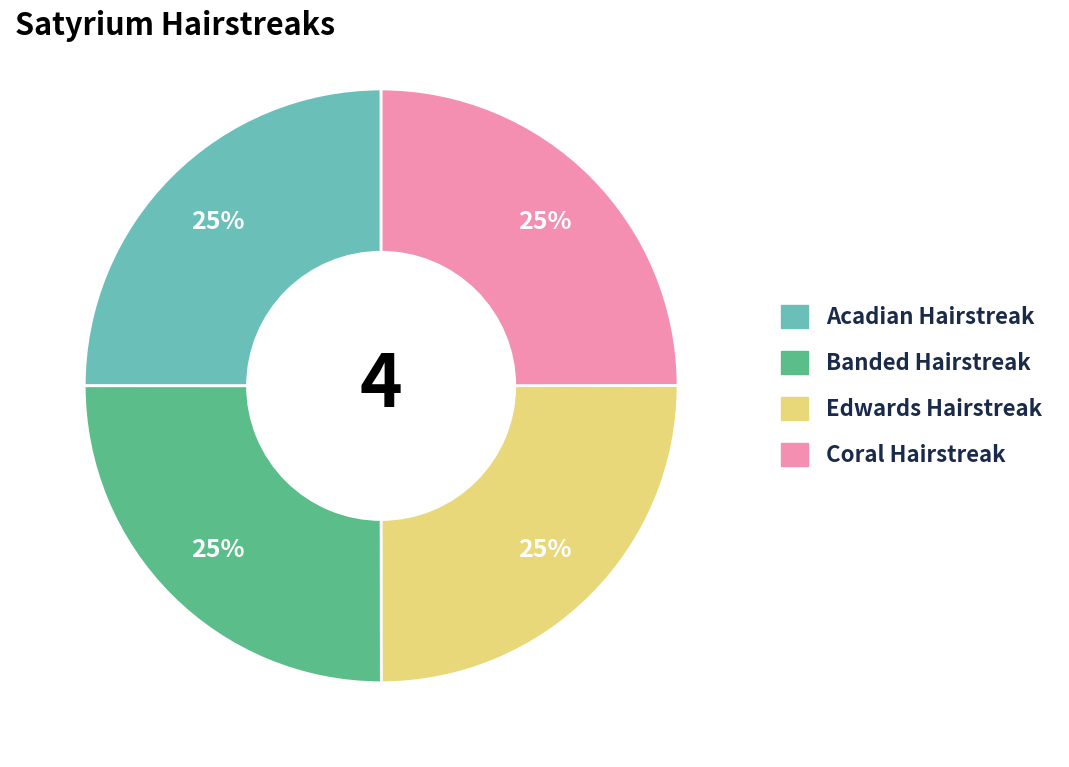

Is there any slice that represents more than half of the pie?

No